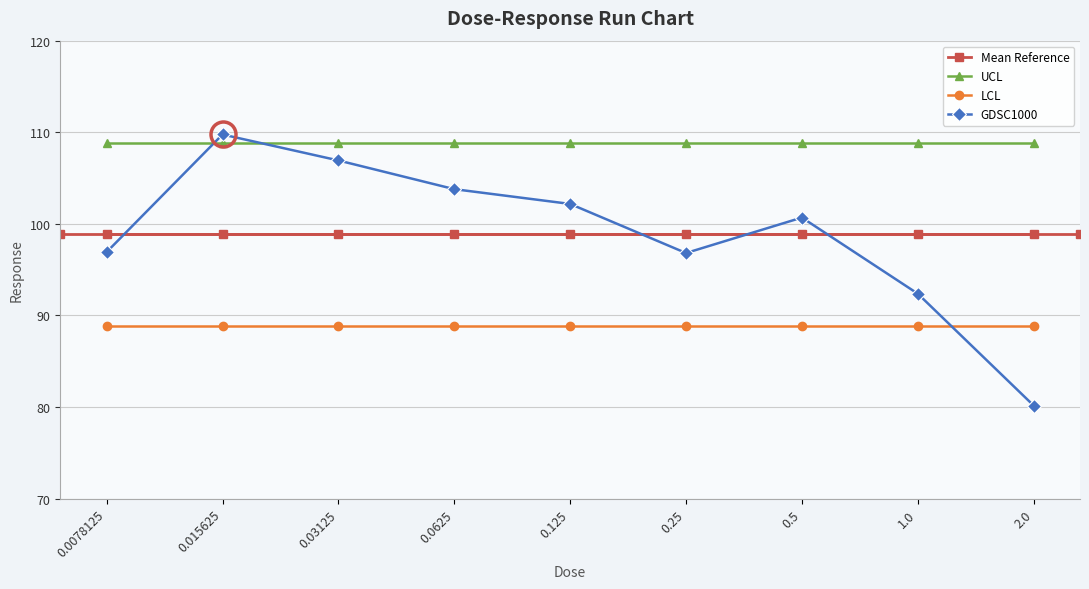

Reading left to right, transcribe all the data shown in this chart.

96.9	109.8	106.9	103.8	102.2	96.8	100.7	92.4	80.2